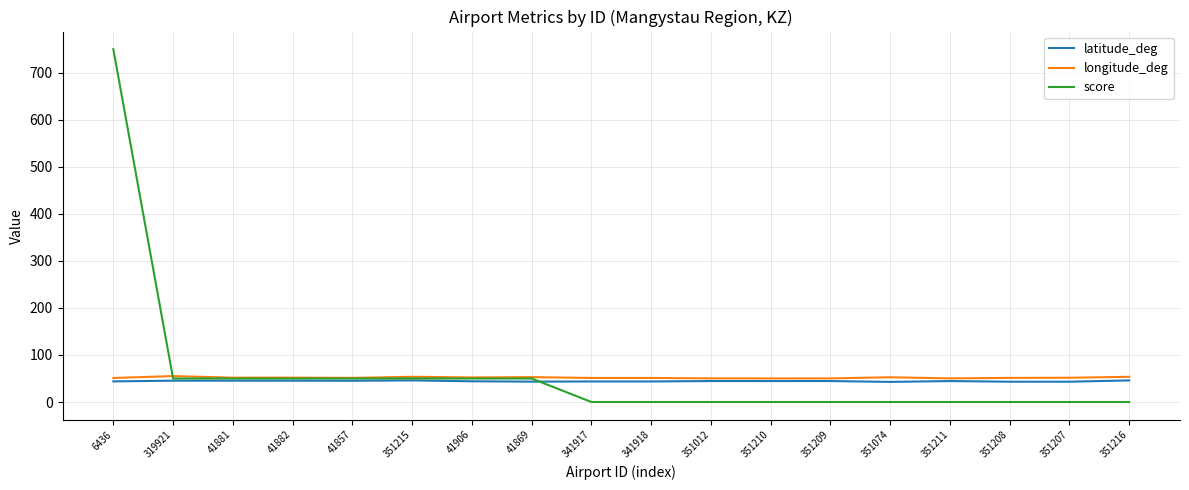

What is the average value of the longitude_deg series?

51.8